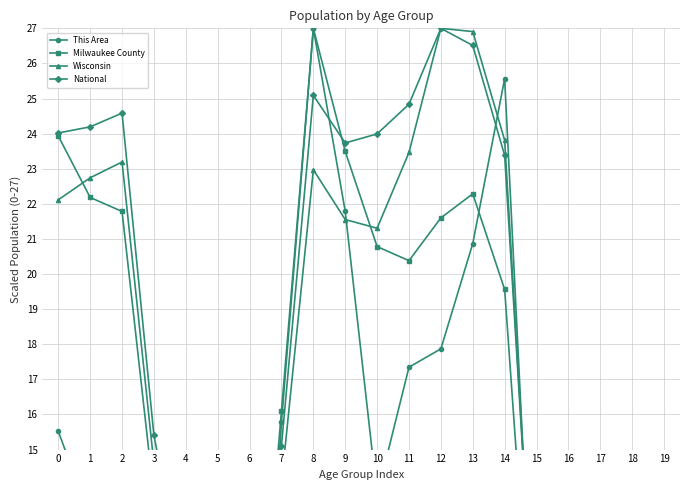

What is the sum of all This Area values?

250.8